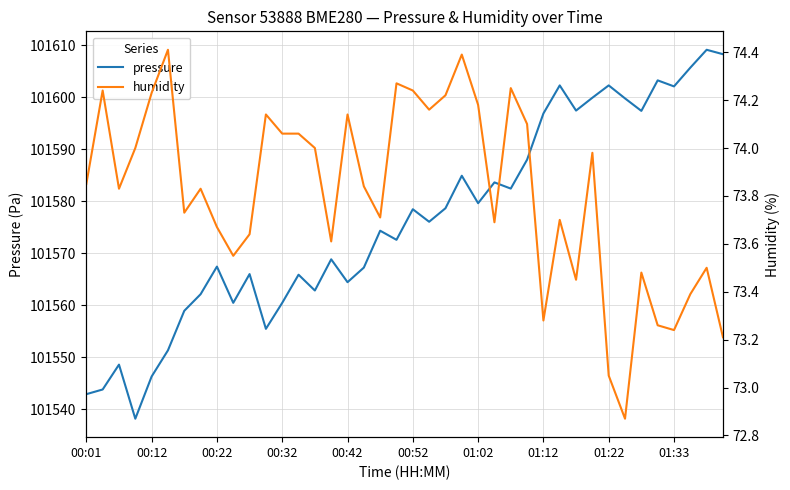

What is the maximum value for pressure?

101609.1